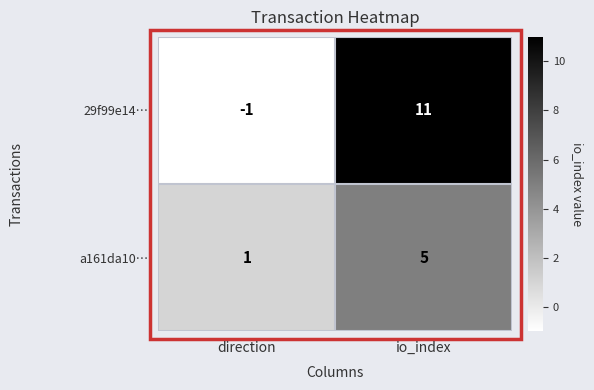

Which series has the widest spread of values?

29f99e14…